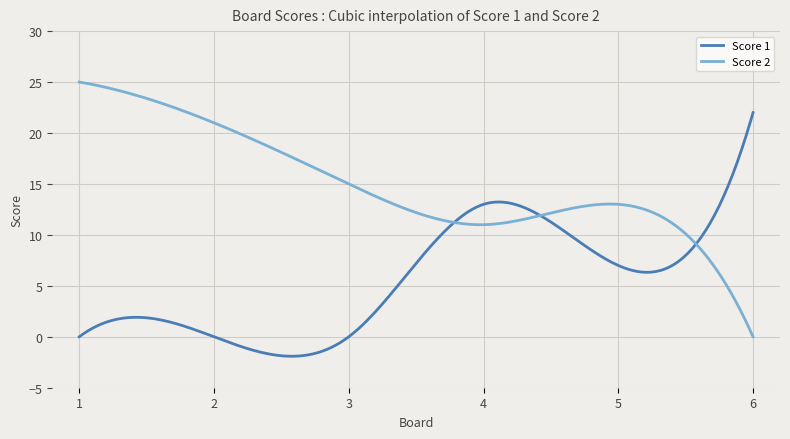

Does the chart display data point markers on the line(s)?

No